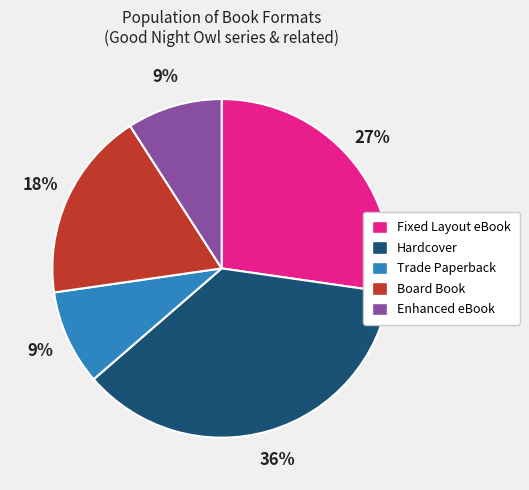

To the nearest percent, what is the difference between the largest and smallest slice percentages?

27%